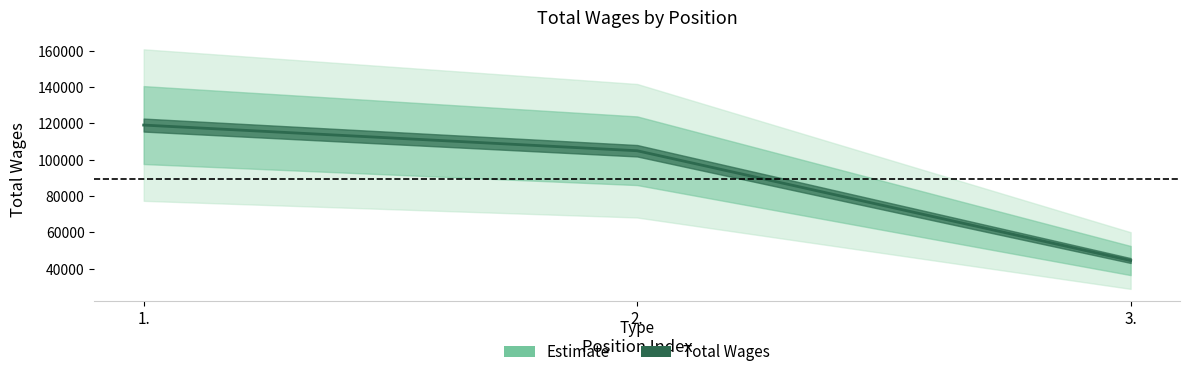

How many categories are shown in the chart?

3